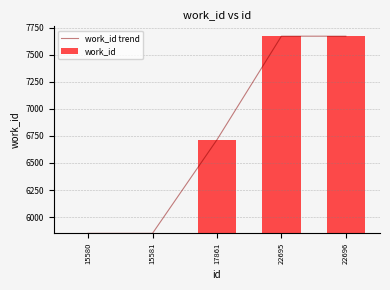

What is the difference between the second highest and minimum values?

1820